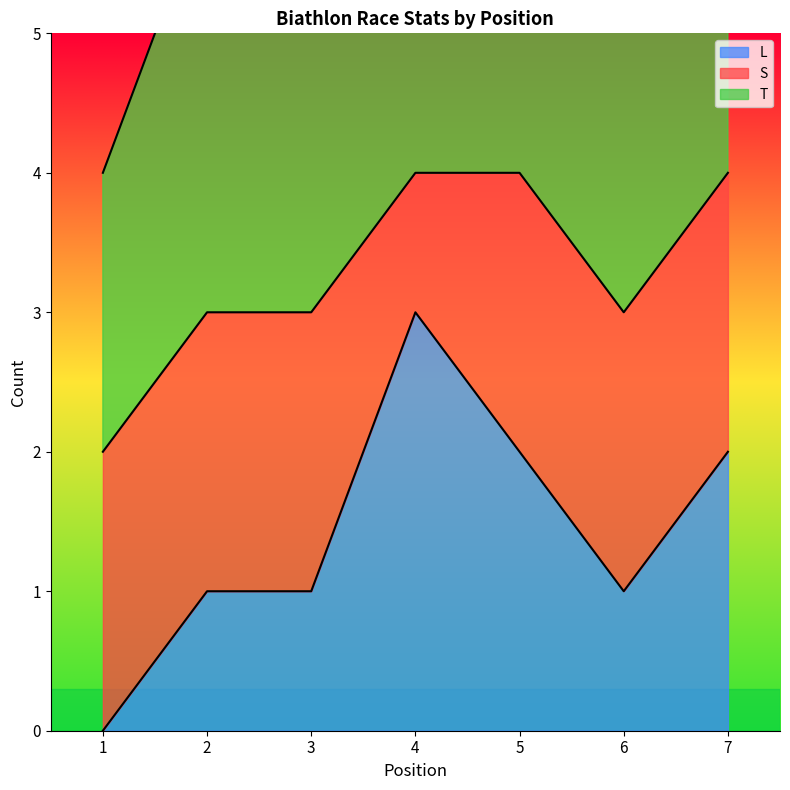

At which category is the sum across all series the highest?

4